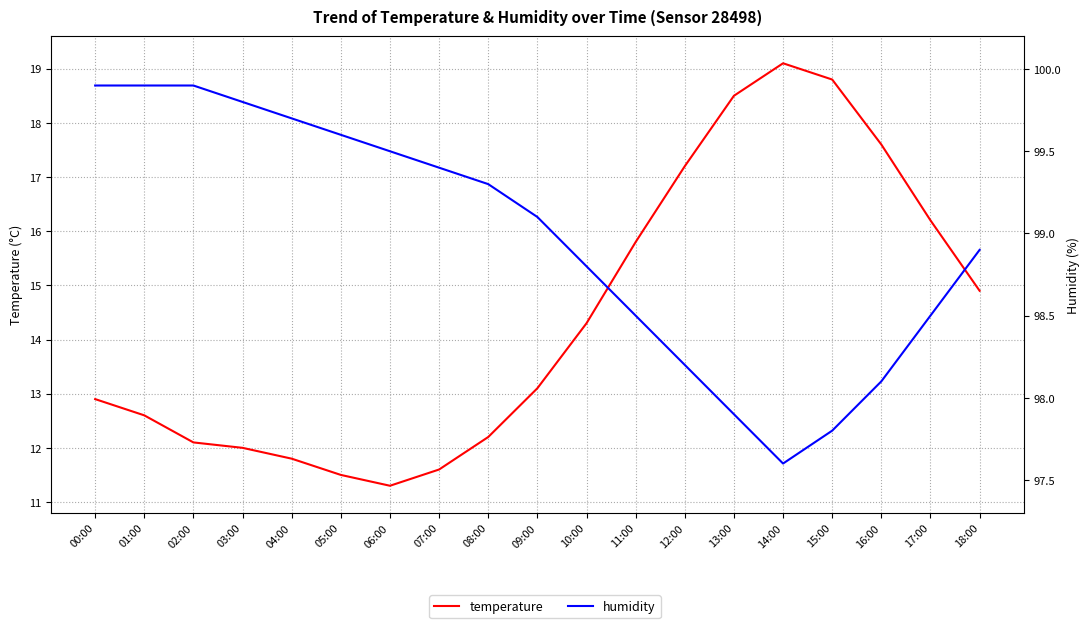

What is the minimum value for humidity?

97.6